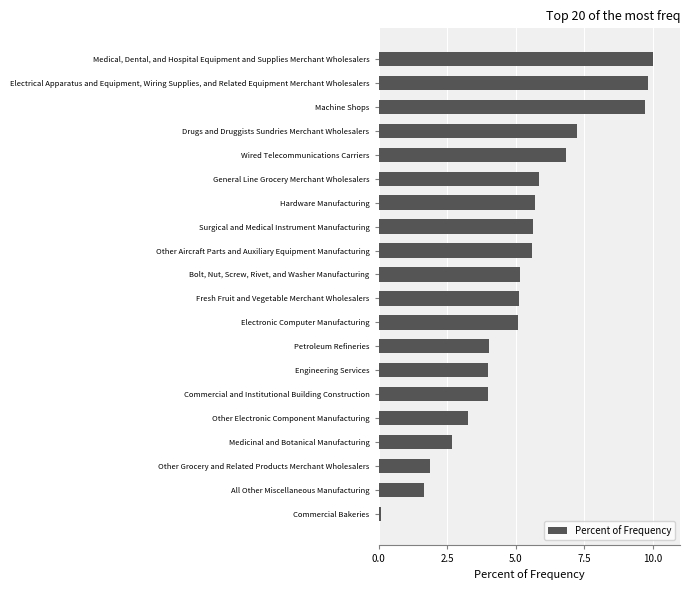

Reading bottom to top, list all the values displayed in this chart.

Commercial Bakeries=0.1	All Other Miscellaneous Manufacturing=1.6	Other Grocery and Related Products Merchant Wholesalers=1.9	Medicinal and Botanical Manufacturing=2.7	Other Electronic Component Manufacturing=3.3	Commercial and Institutional Building Construction=4.0	Engineering Services=4.0	Petroleum Refineries=4.0	Electronic Computer Manufacturing=5.1	Fresh Fruit and Vegetable Merchant Wholesalers=5.1	Bolt, Nut, Screw, Rivet, and Washer Manufacturing=5.1	Other Aircraft Parts and Auxiliary Equipment Manufacturing=5.6	Surgical and Medical Instrument Manufacturing=5.6	Hardware Manufacturing=5.7	General Line Grocery Merchant Wholesalers=5.9	Wired Telecommunications Carriers=6.8	Drugs and Druggists Sundries Merchant Wholesalers=7.2	Machine Shops=9.7	Electrical Apparatus and Equipment, Wiring Supplies, and Related Equipment Merchant Wholesalers=9.8	Medical, Dental, and Hospital Equipment and Supplies Merchant Wholesalers=10.0